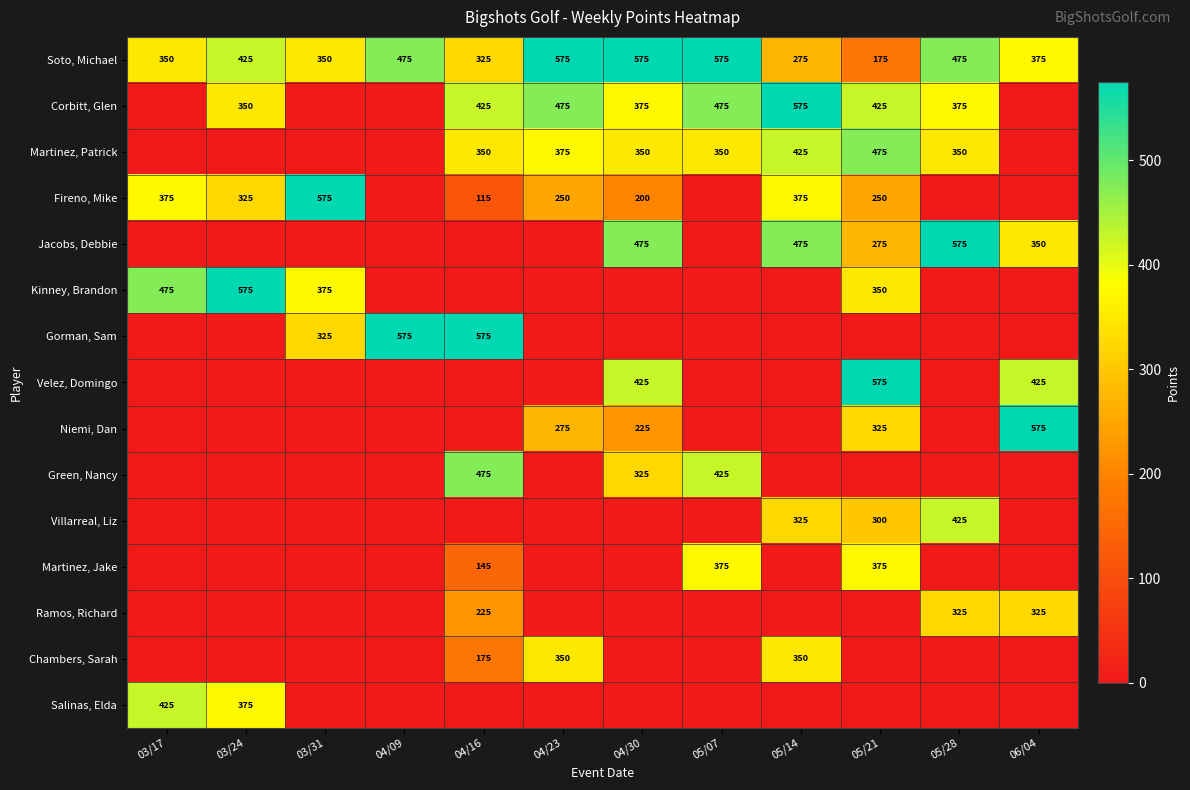

True or false: Chambers, Sarah has a value of 112 at 04/16.

False